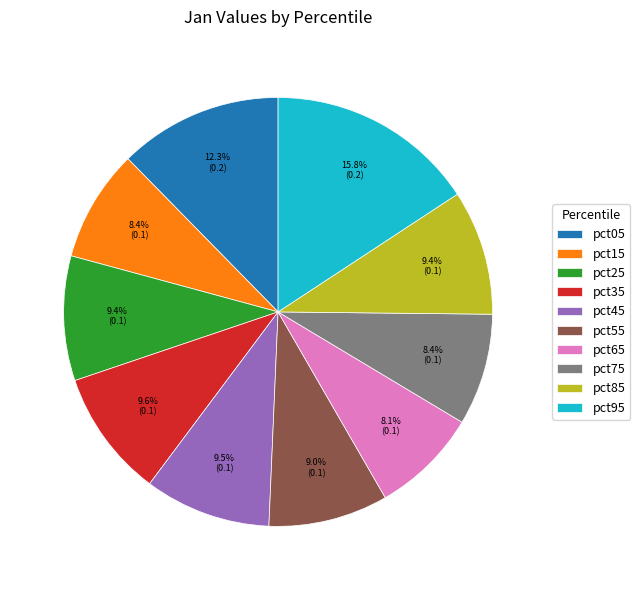

To the nearest percent, what is the difference between the largest and smallest slice percentages?

8%